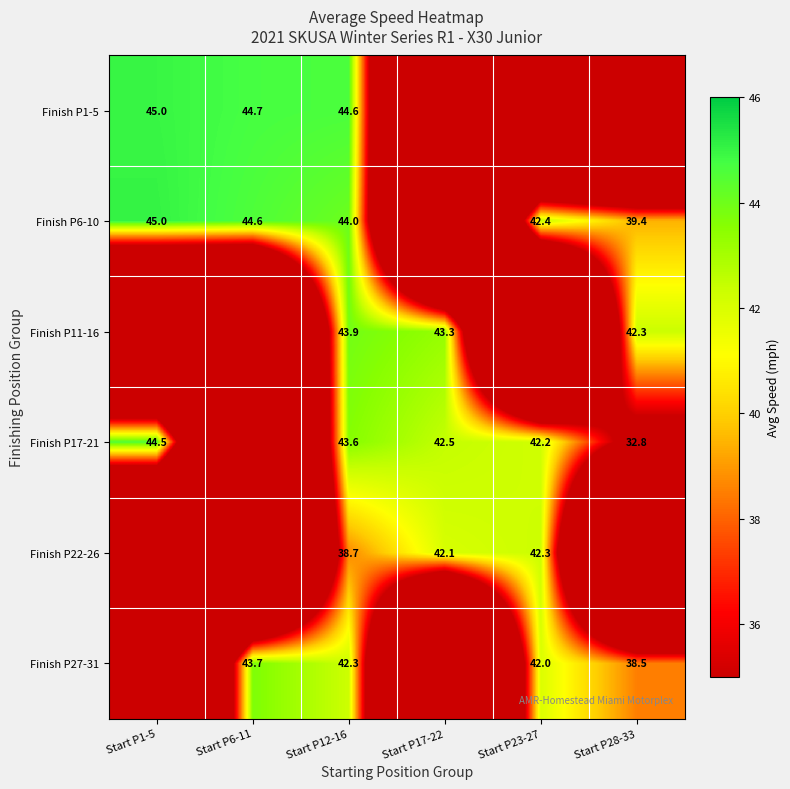

What is the sum of the Finish P22-26 values at Start P12-16 and Start P17-22?

80.8